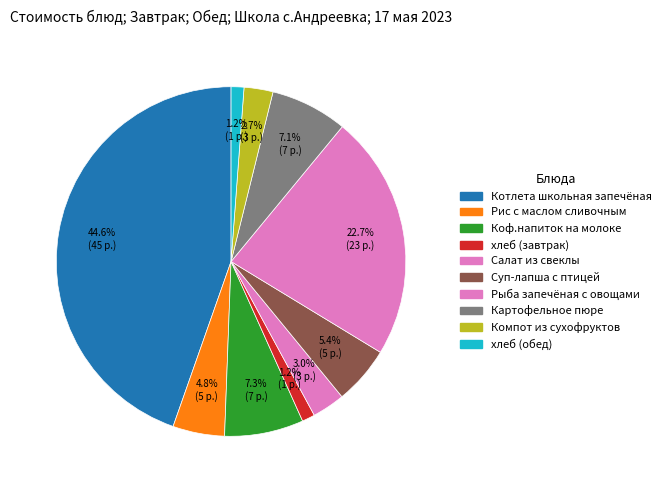

Count the number of slices in the pie.

10